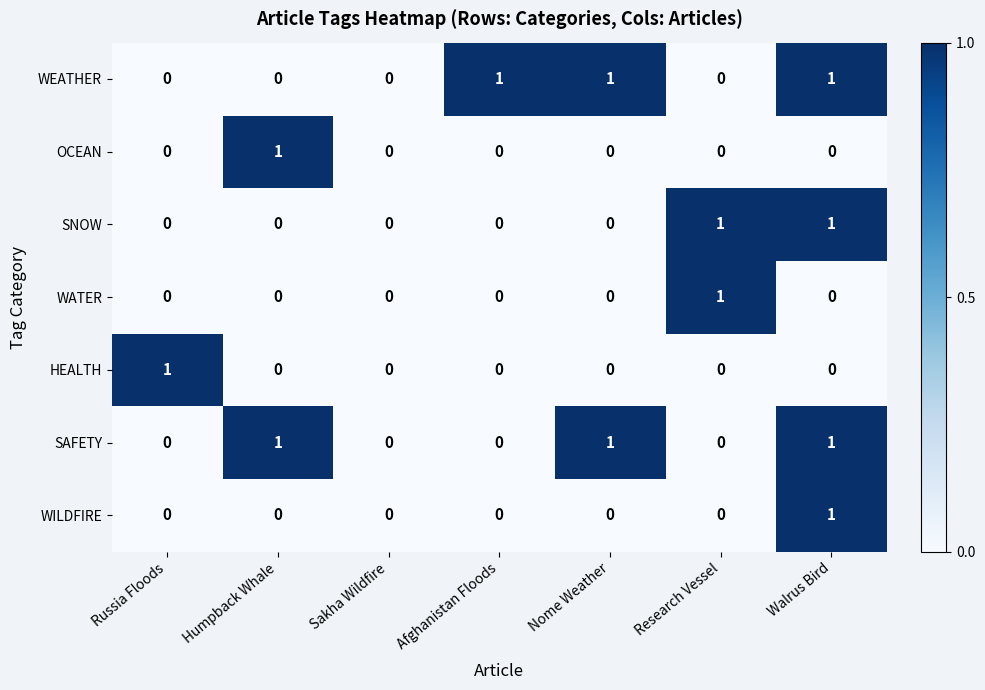

Is it true that WEATHER equals 1 at Afghanistan Floods?

True